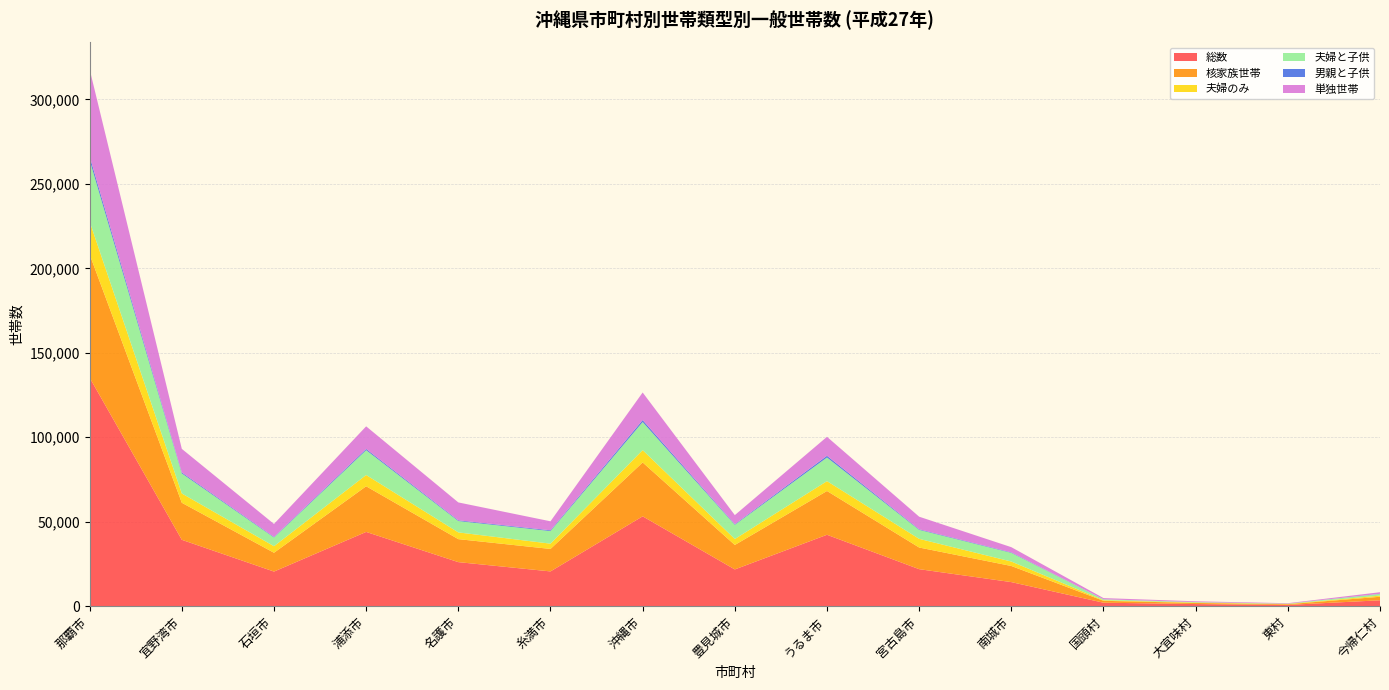

Reading left to right, list all the values displayed in this chart.

総数: 135265	39291	20483	43961	26076	20581	53194	21753	42269	21908	14249	2058	1254	745	3479
核家族世帯: 72956	21923	11138	27027	13611	13303	31897	14481	25920	12819	9547	1118	651	411	2090
夫婦のみ: 19452	5508	3879	6666	3988	3123	7299	3522	5839	5130	2632	345	228	161	680
夫婦と子供: 36366	11844	5169	14693	6724	7449	16619	8412	13979	5326	5141	506	265	166	1005
男親と子供: 2257	609	342	740	434	460	1164	373	1021	344	286	41	28	13	71
単独世帯: 51519	13951	7668	13382	10590	5332	16331	5366	11241	7445	3077	723	463	267	936